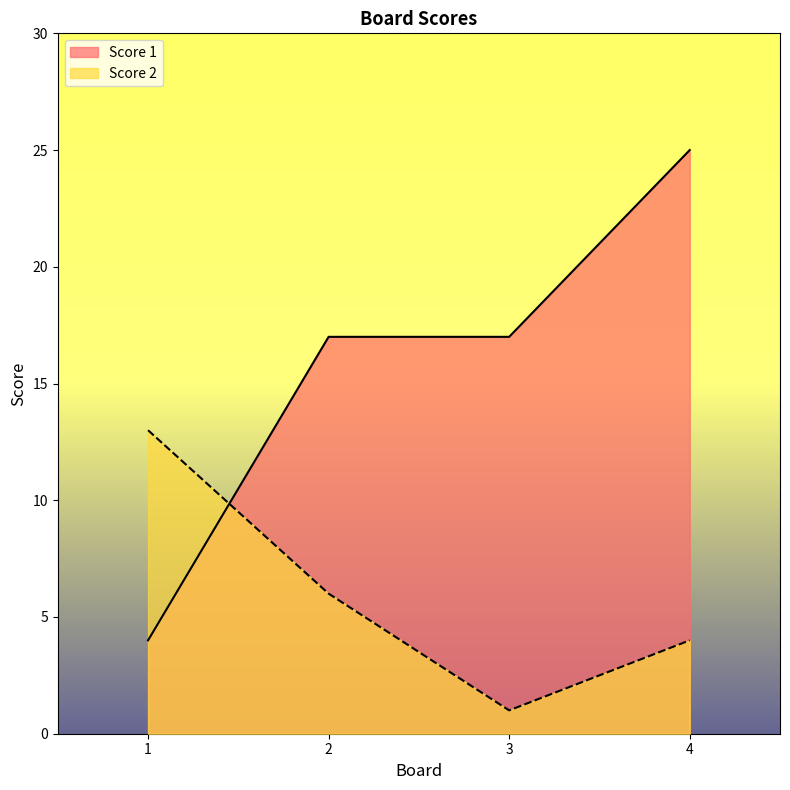

How many distinct data groups are displayed?

2